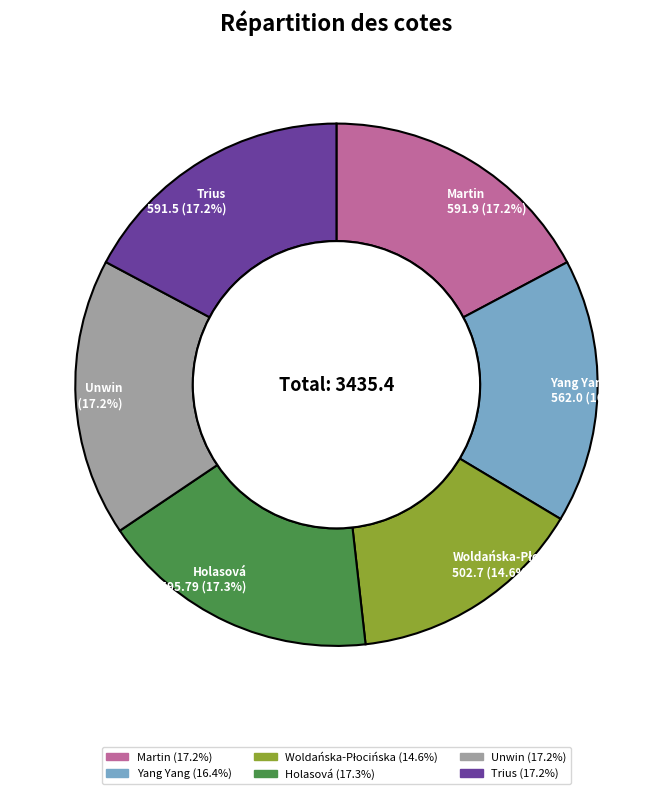

To the nearest percent, what is the difference between the largest and smallest slice percentages?

3%